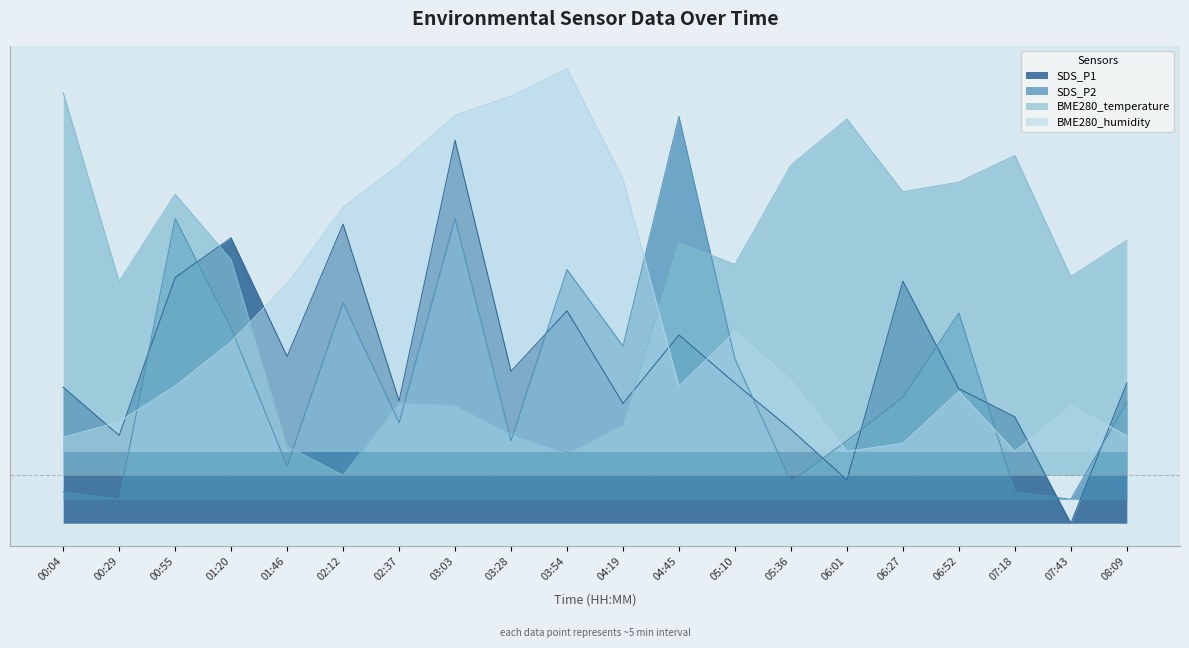

Rank the series by their average value, from highest to lowest.

BME280_temperature, BME280_humidity, SDS_P1, SDS_P2